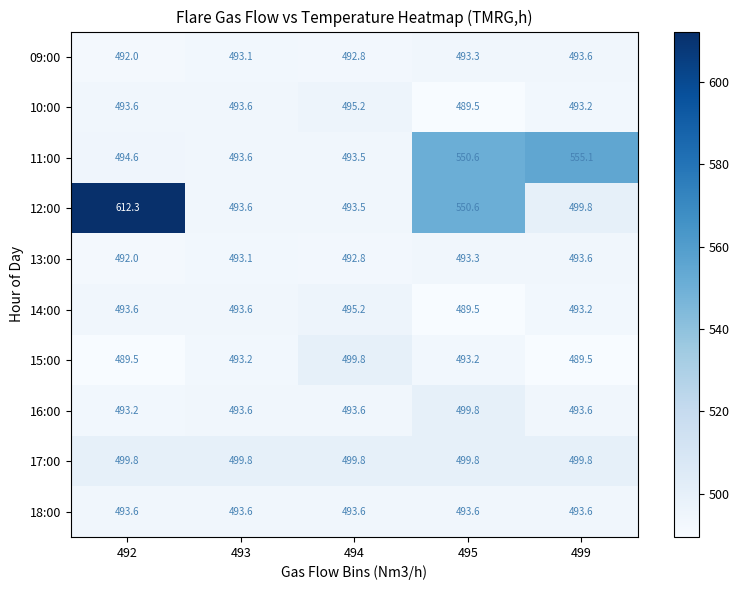

The value of 11:00 at 494 is 278.0. True or false?

False